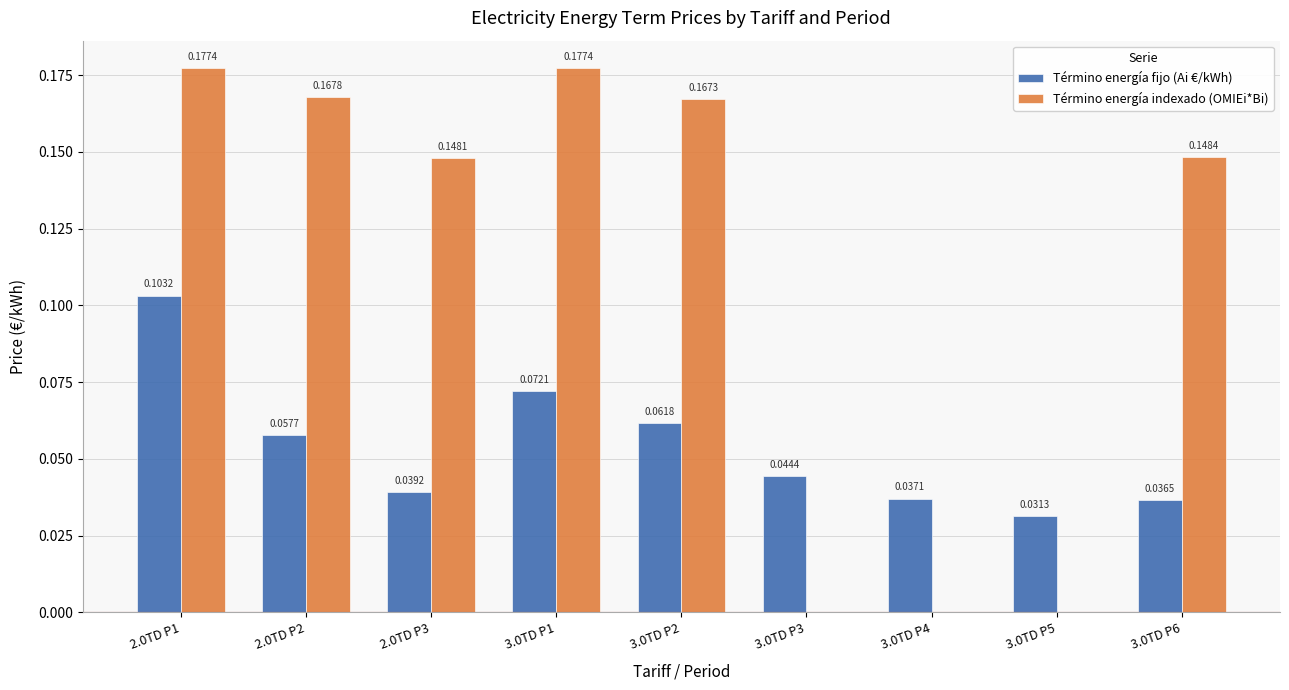

What is the sum of all Término energía indexado (OMIEi*Bi) values?

1.0